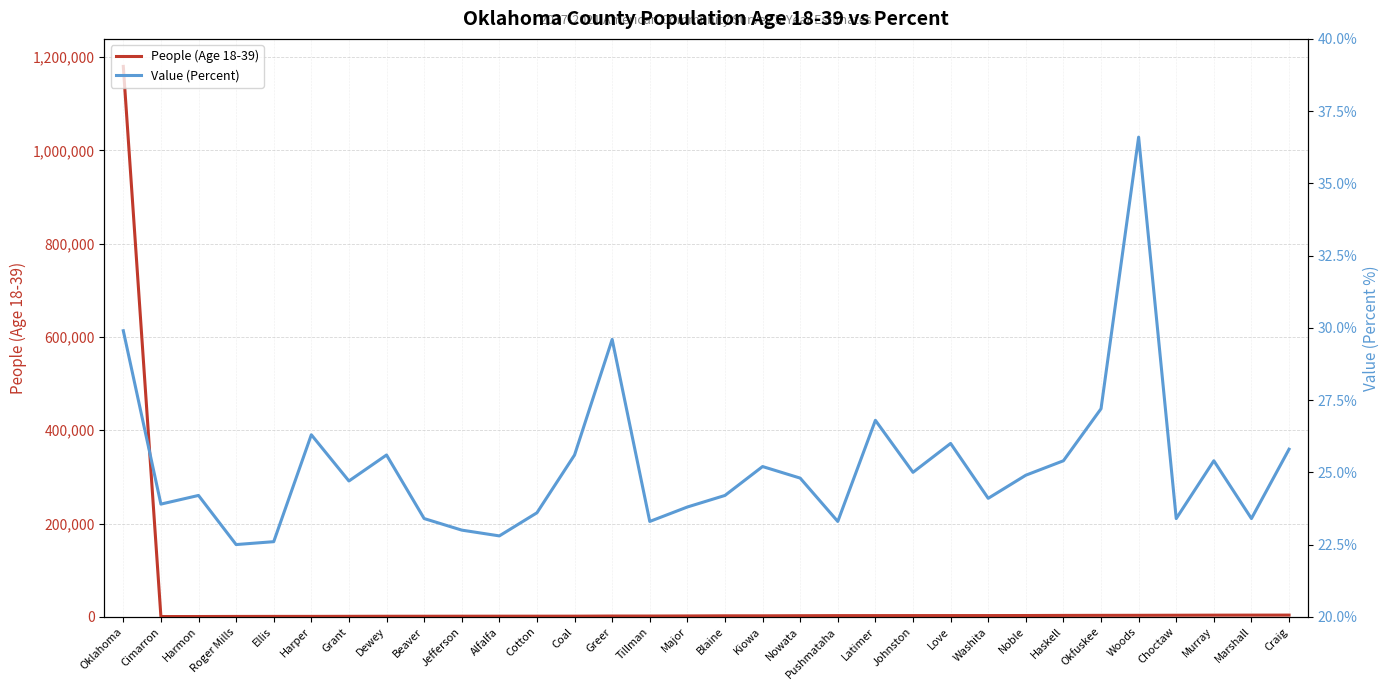

At which label is Value (Percent) closest to 29?

Greer